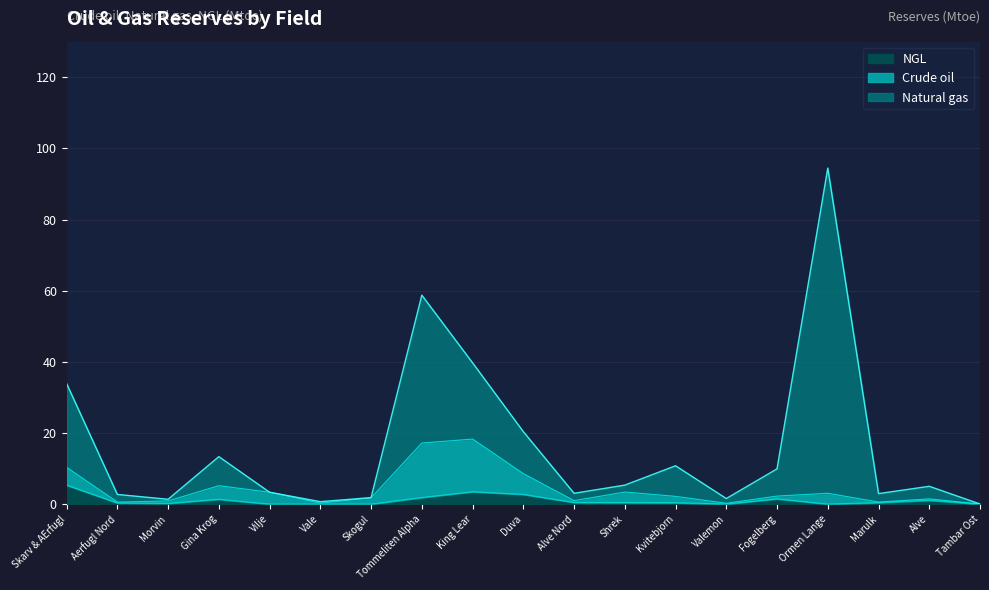

What is the label of the 8th point from the left?

Tommeliten Alpha